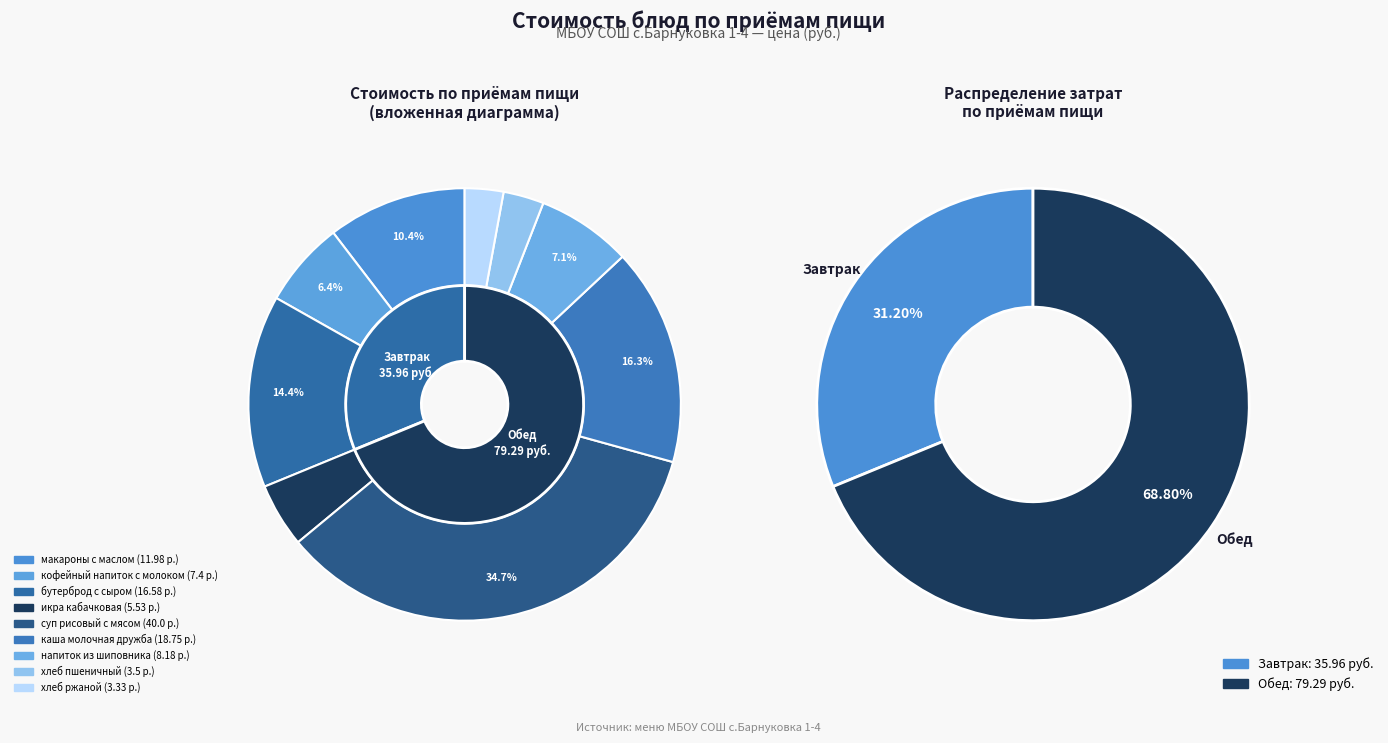

What is the ratio of the value at суп рисовый с мясом to the value at хлеб пшеничный?

11.4